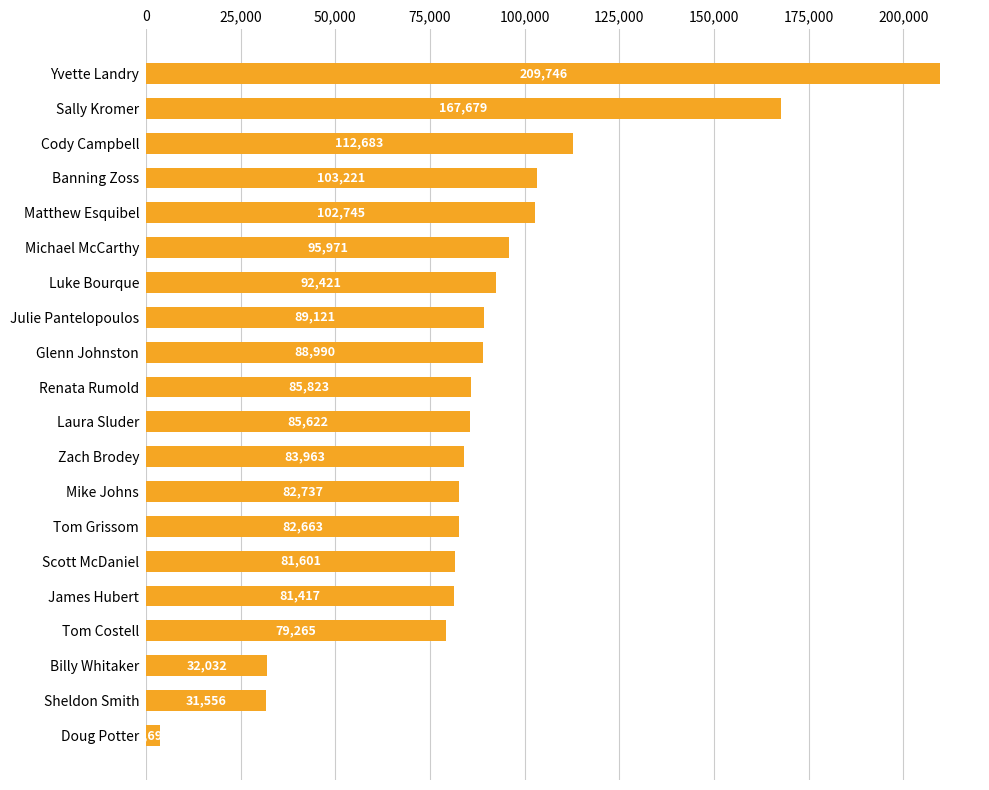

Reading bottom to top, what are all the values shown in this chart?

3699	31556	32032	79265	81417	81601	82663	82737	83963	85622	85823	88990	89121	92421	95971	102745	103221	112683	167679	209746